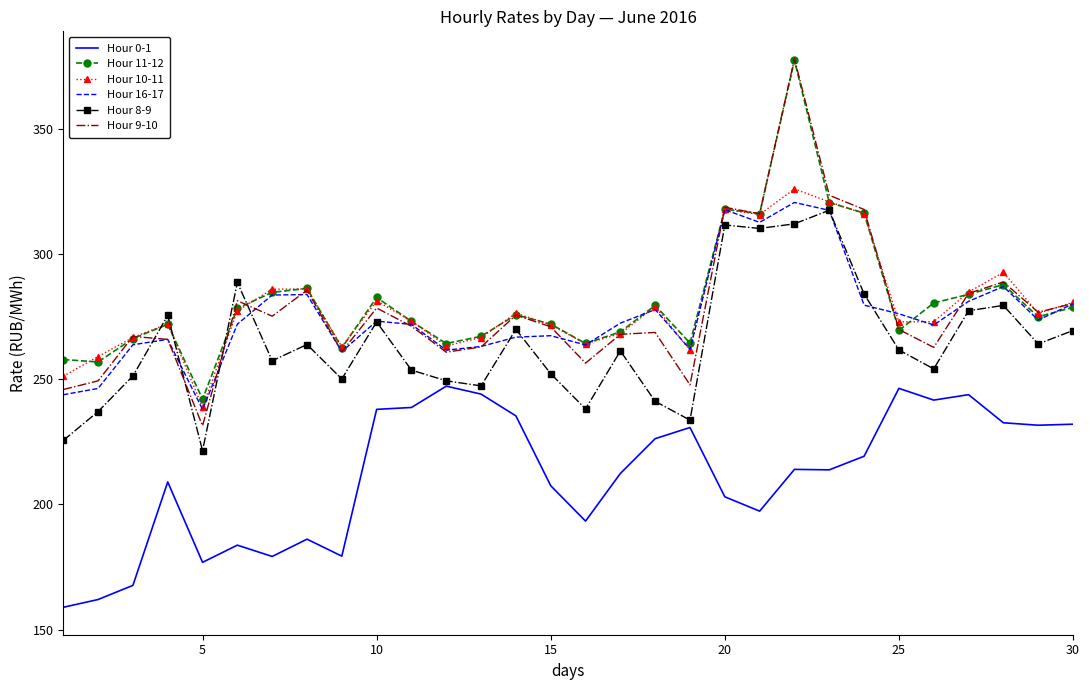

Which series has the widest spread of values?

Hour 9-10